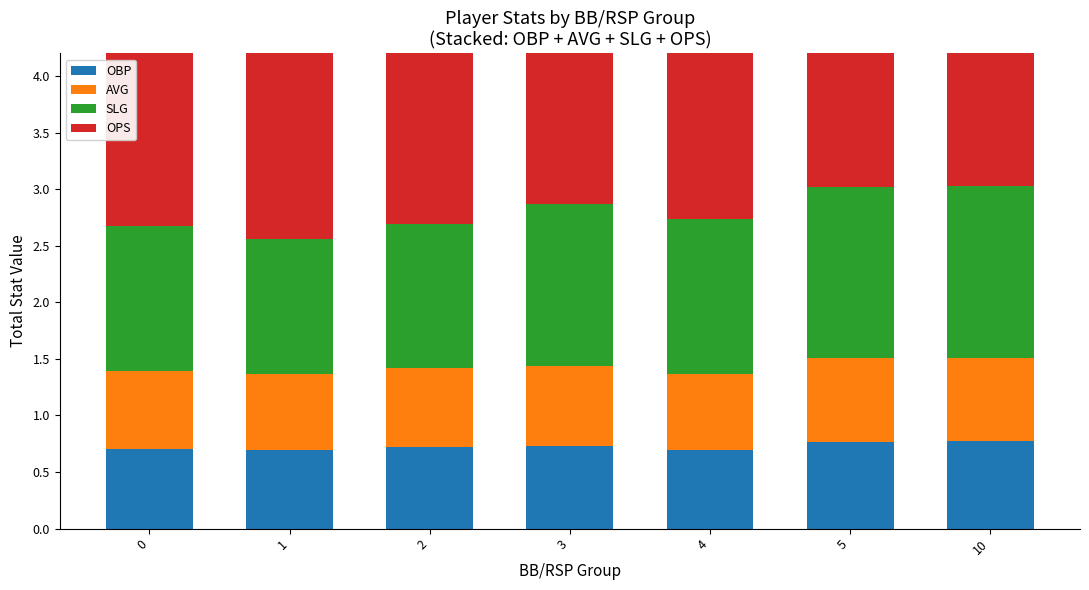

Reading left to right, transcribe all the data shown in this chart.

OBP: 0=0.7	1=0.7	2=0.7	3=0.7	4=0.7	5=0.8	10=0.8
AVG: 0=0.7	1=0.7	2=0.7	3=0.7	4=0.7	5=0.7	10=0.7
SLG: 0=1.3	1=1.2	2=1.3	3=1.4	4=1.4	5=1.5	10=1.5
OPS: 0=2.0	1=1.9	2=2.0	3=2.2	4=2.1	5=2.3	10=2.3